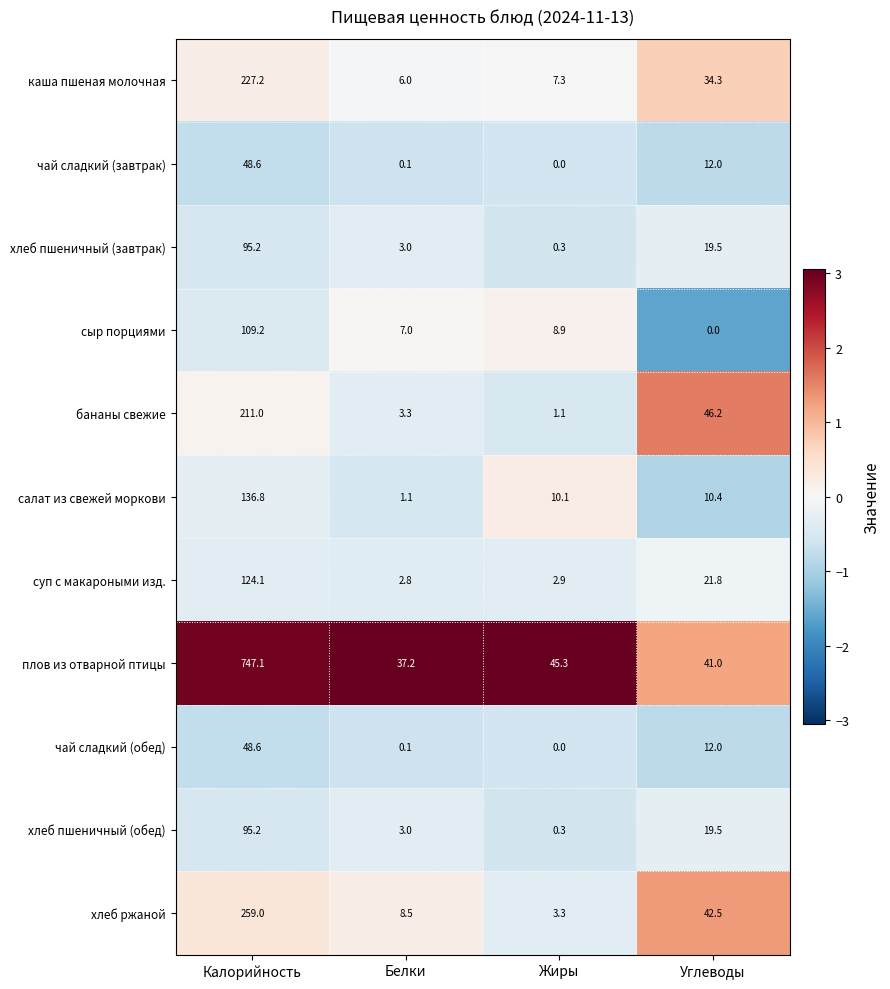

What is the total value across all series at Белки?

72.1